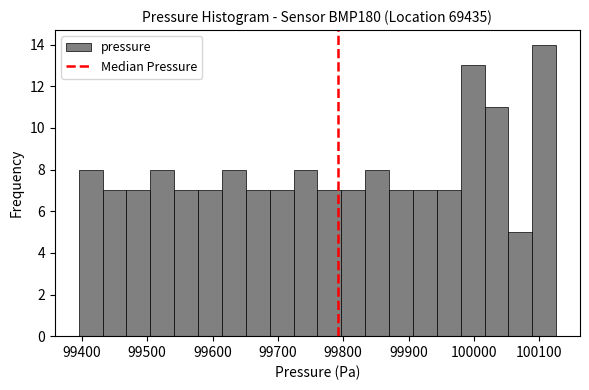

Around what value on the x-axis is the tallest bar? Give the approximate position of its centre, as read against the axis.

100110